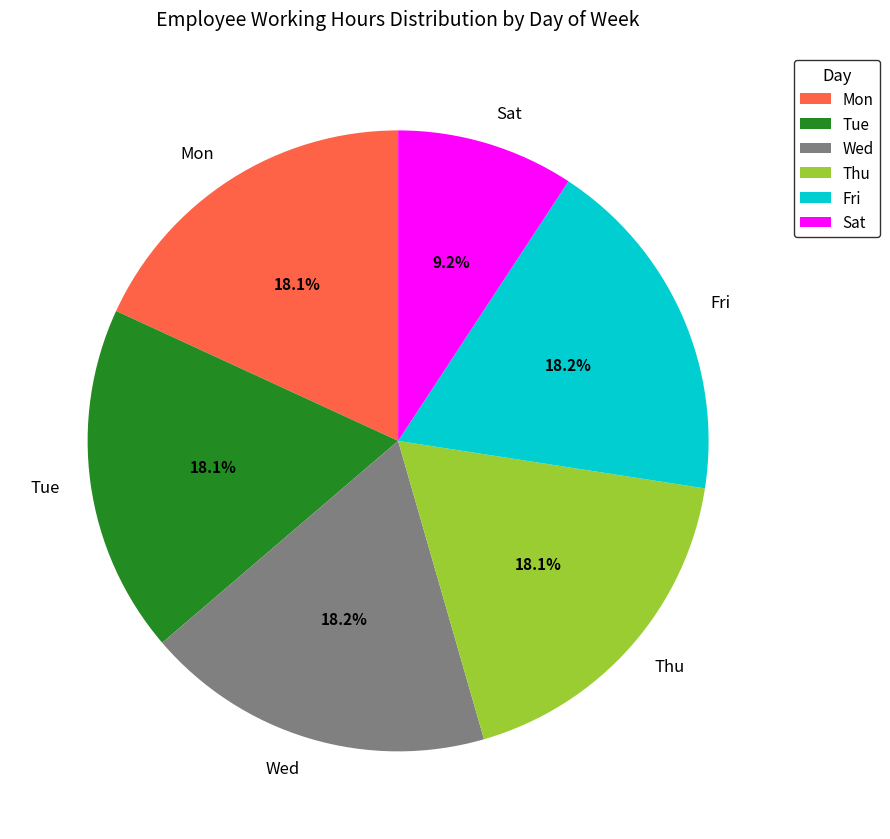

Combined, do Sat and Fri account for over 50%?

No